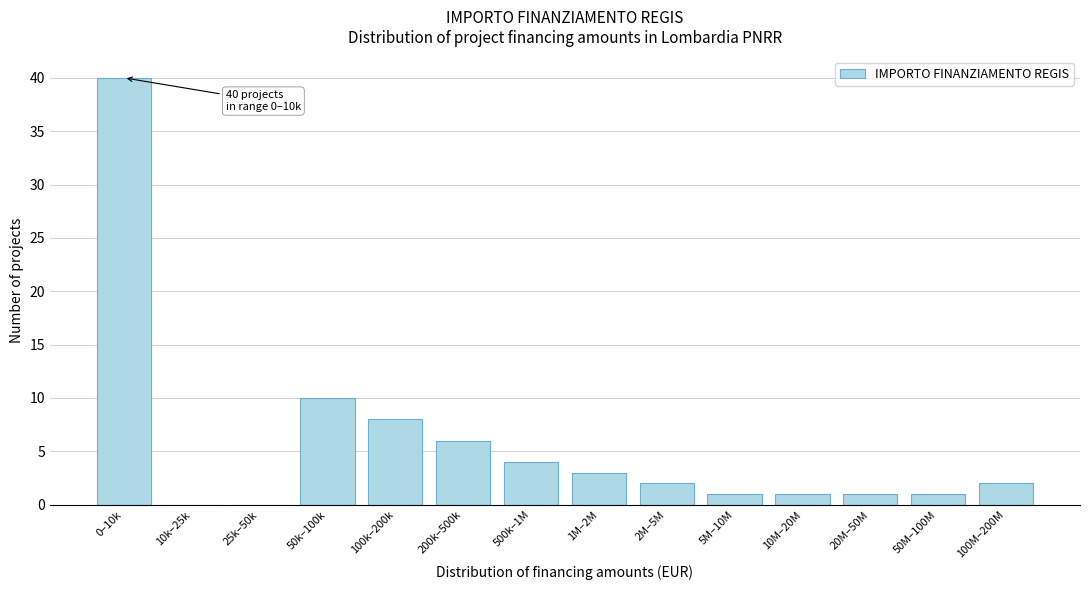

Reading left to right, what are all the values shown in this chart?

0–10k=40	10k–25k=0	25k–50k=0	50k–100k=10	100k–200k=8	200k–500k=6	500k–1M=4	1M–2M=3	2M–5M=2	5M–10M=1	10M–20M=1	20M–50M=1	50M–100M=1	100M–200M=2